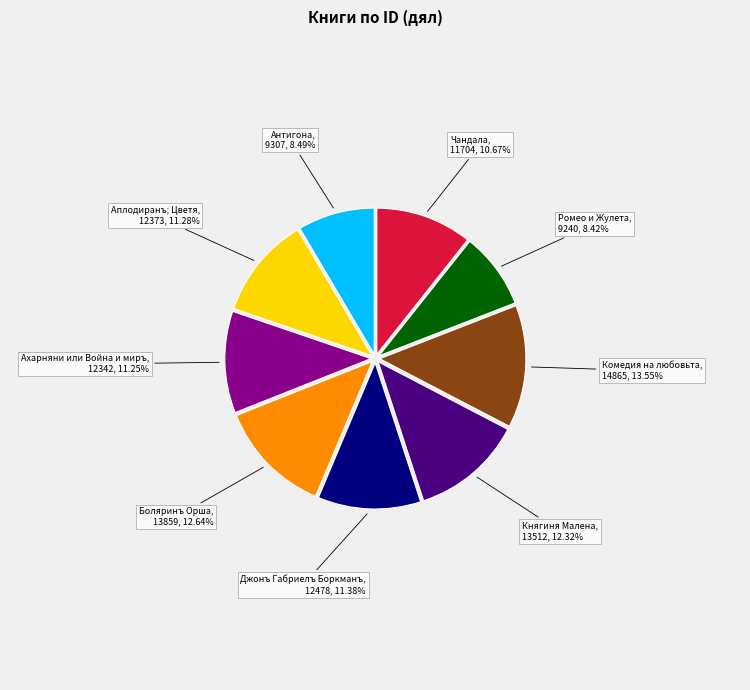

To the nearest percent, what is the combined percentage of Антигона and Княгиня Малена?

21%